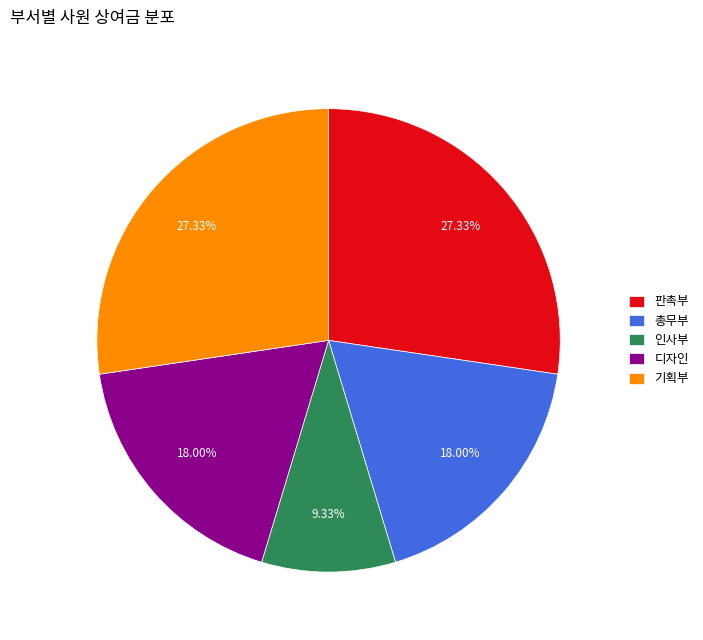

What is the ratio of the value at 총무부 to the value at 판촉부?

0.7